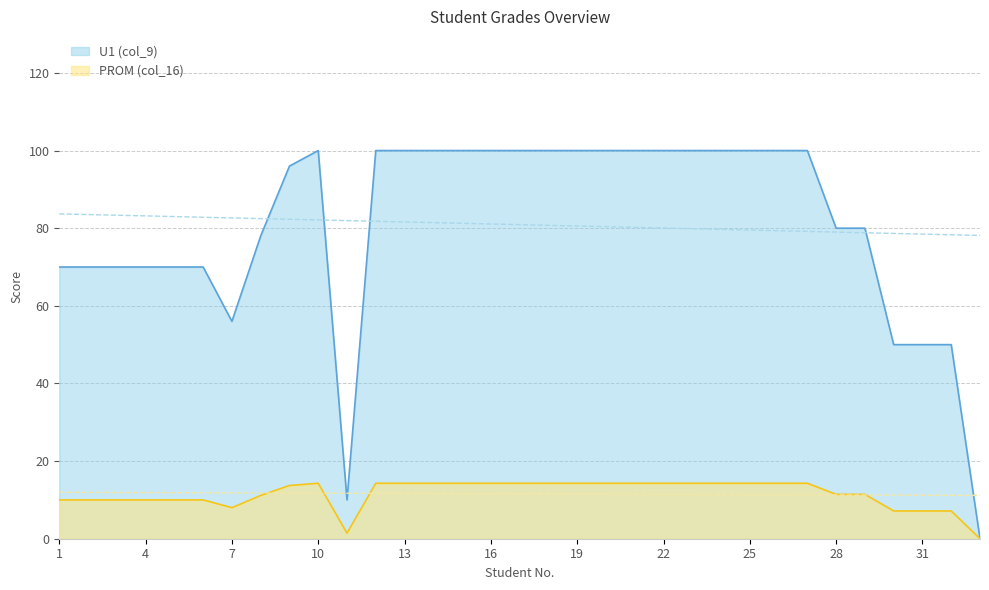

Rank the series by their average value, from highest to lowest.

U1 (col_9), PROM (col_16)